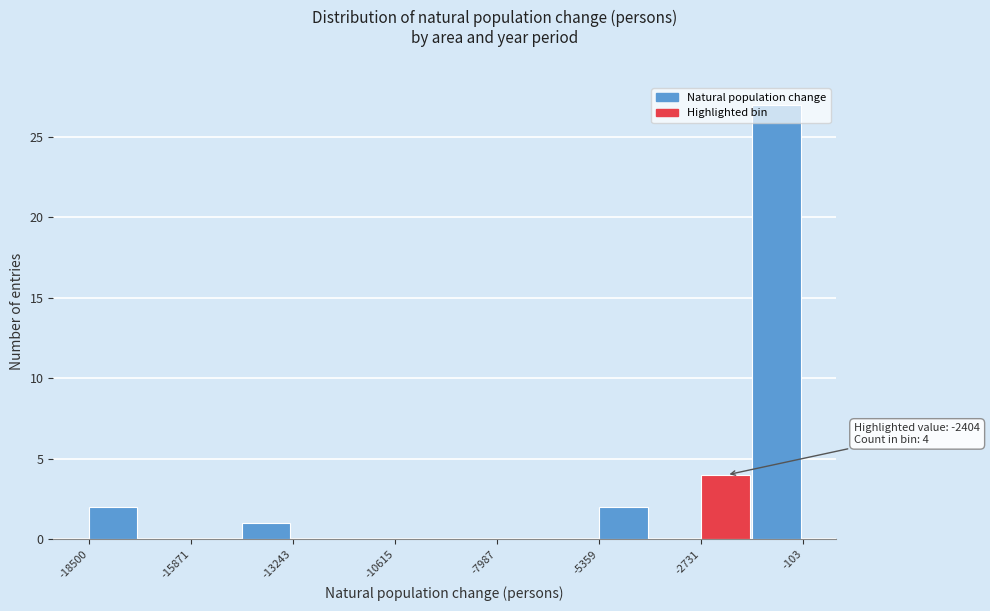

Read against the x-axis, roughly where is the centre of the tallest bar?

-1000